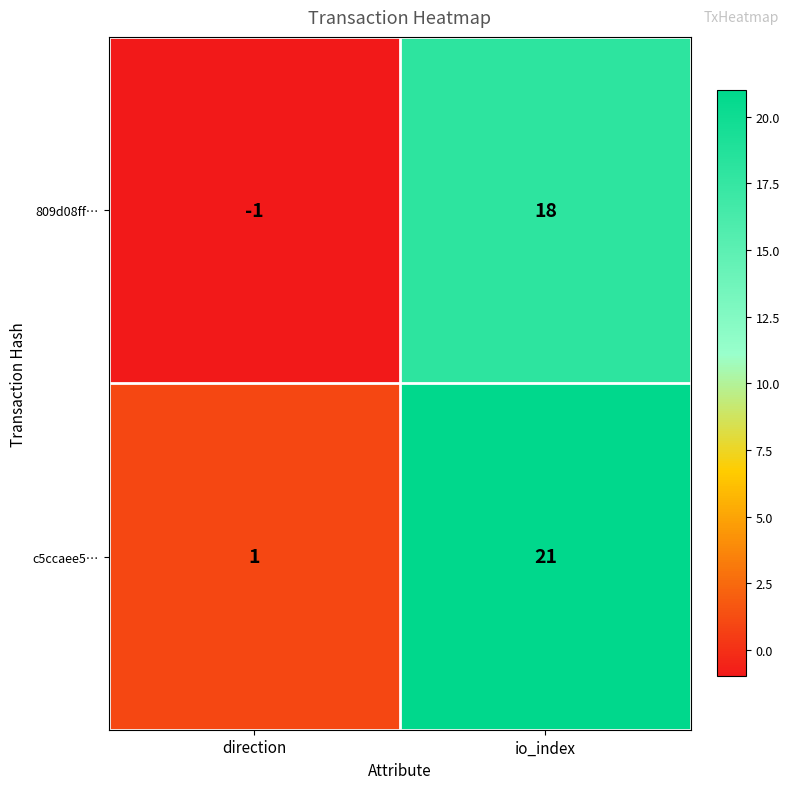

Reading right to left, transcribe all the data shown in this chart.

809d08ff…: 18	-1
c5ccaee5…: 21	1